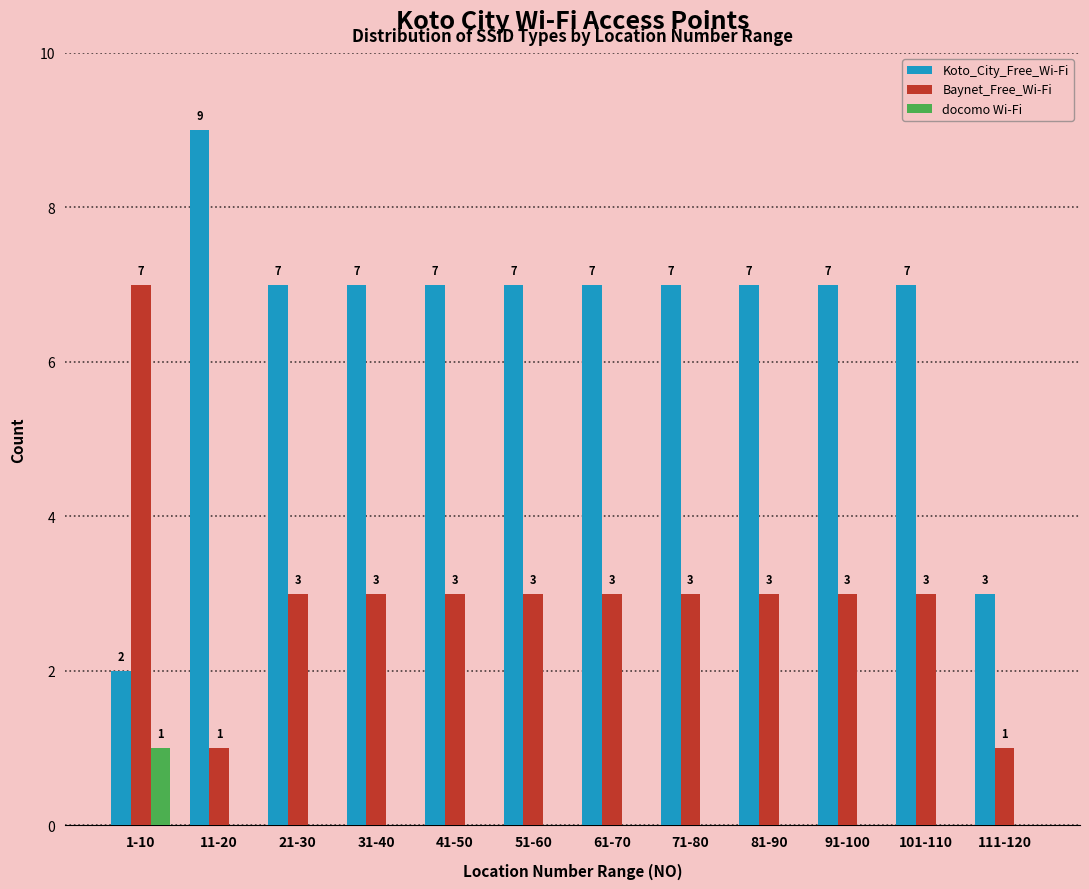

What are all the series names shown in the legend?

Koto_City_Free_Wi-Fi, Baynet_Free_Wi-Fi, docomo Wi-Fi